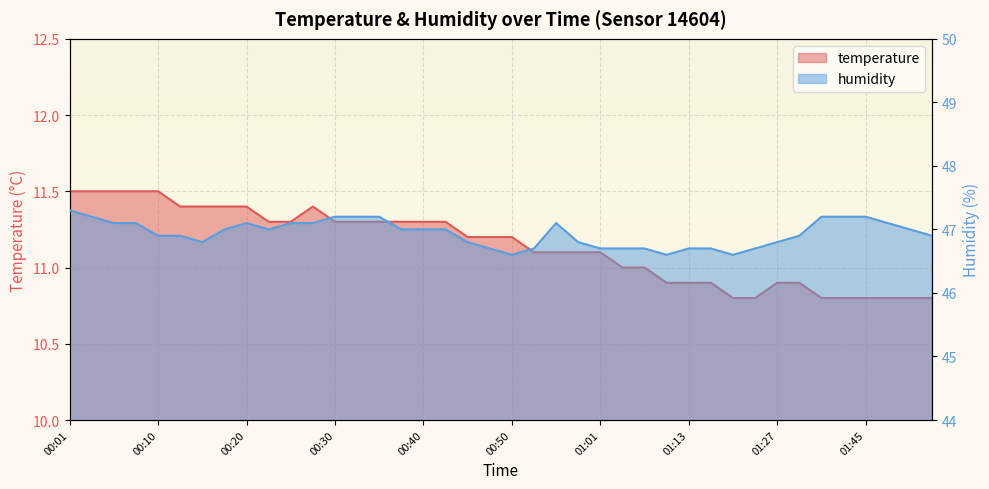

At which label does humidity first exceed 47?

00:01